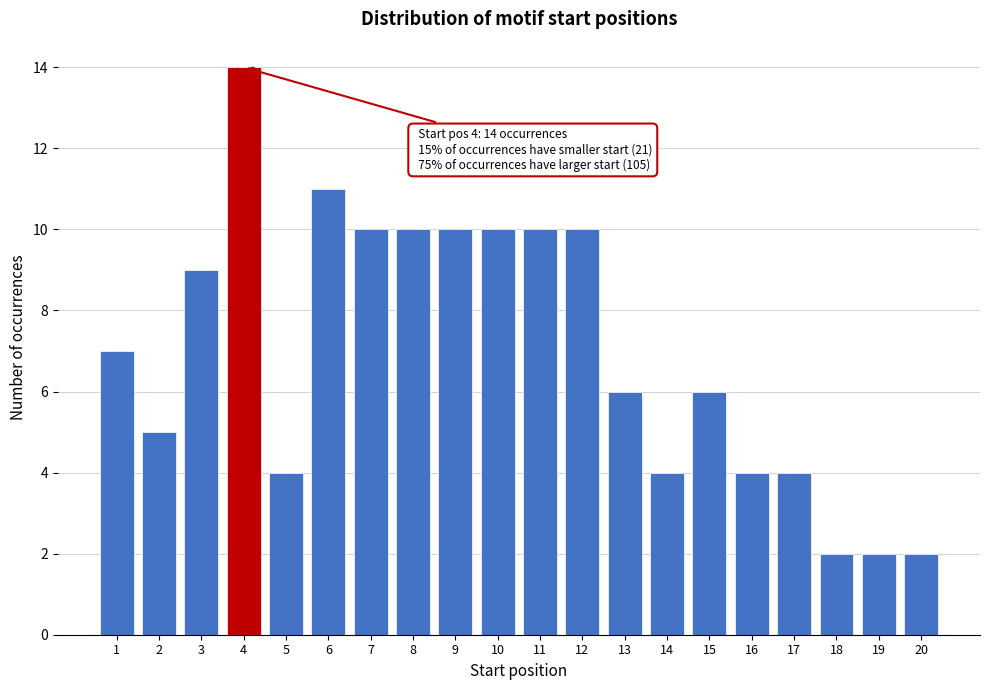

Reading left to right, list all the values displayed in this chart.

7	5	9	14	4	11	10	10	10	10	10	10	6	4	6	4	4	2	2	2